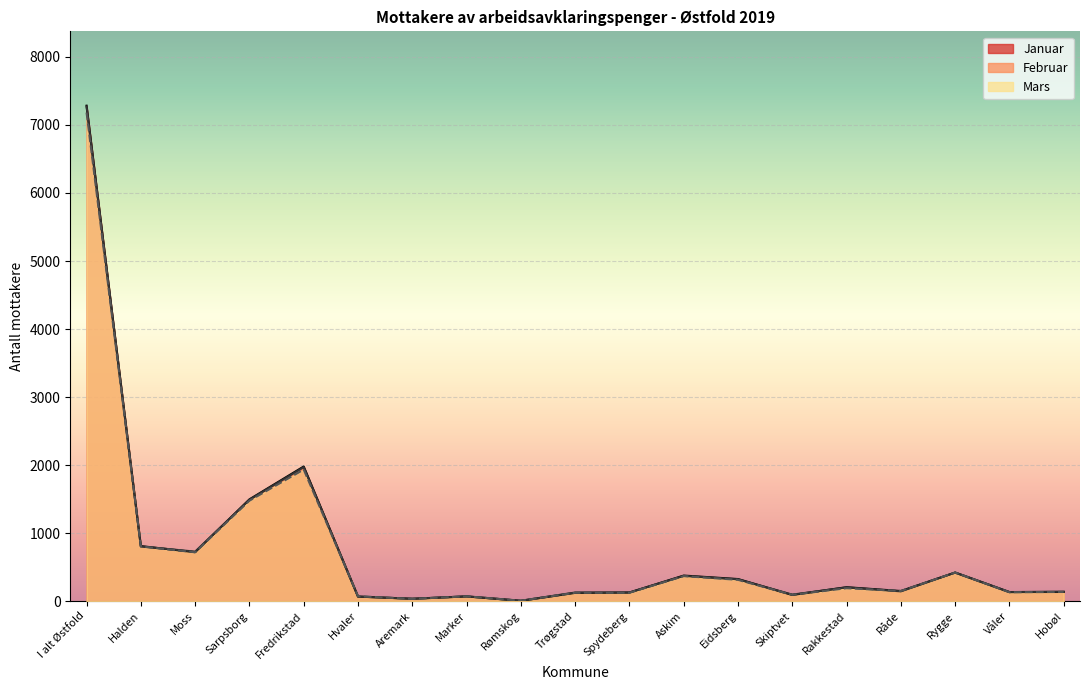

The value of Februar at Trøgstad is 128. True or false?

True